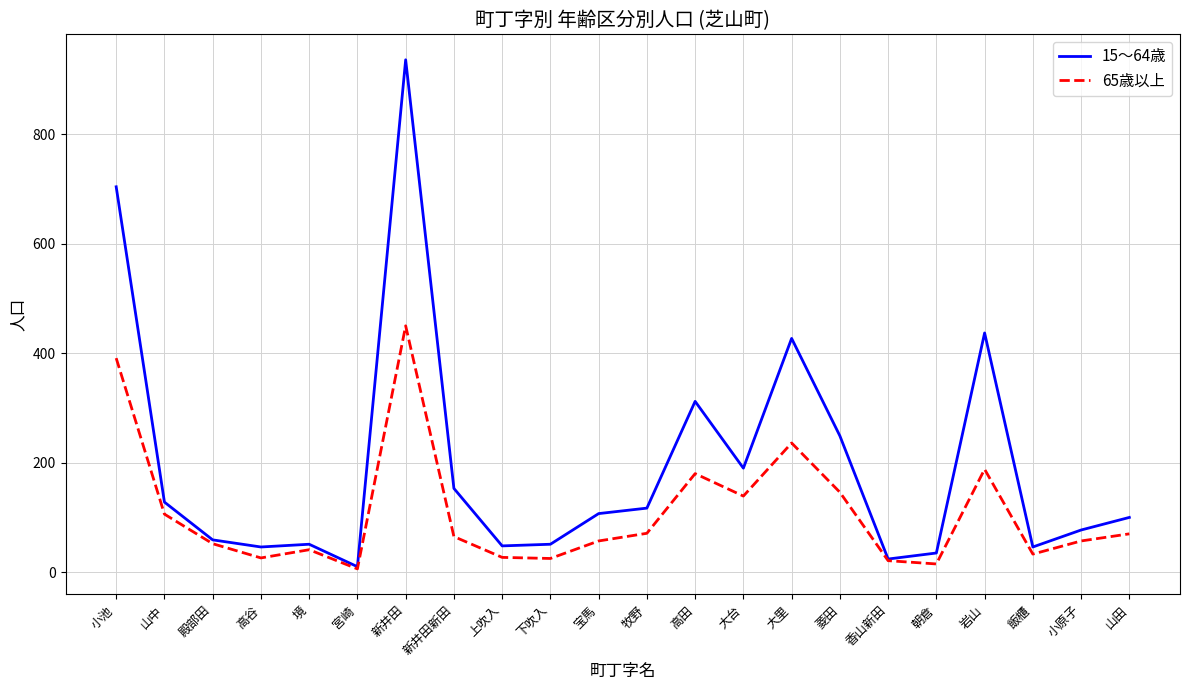

How many lines are shown in the chart?

2